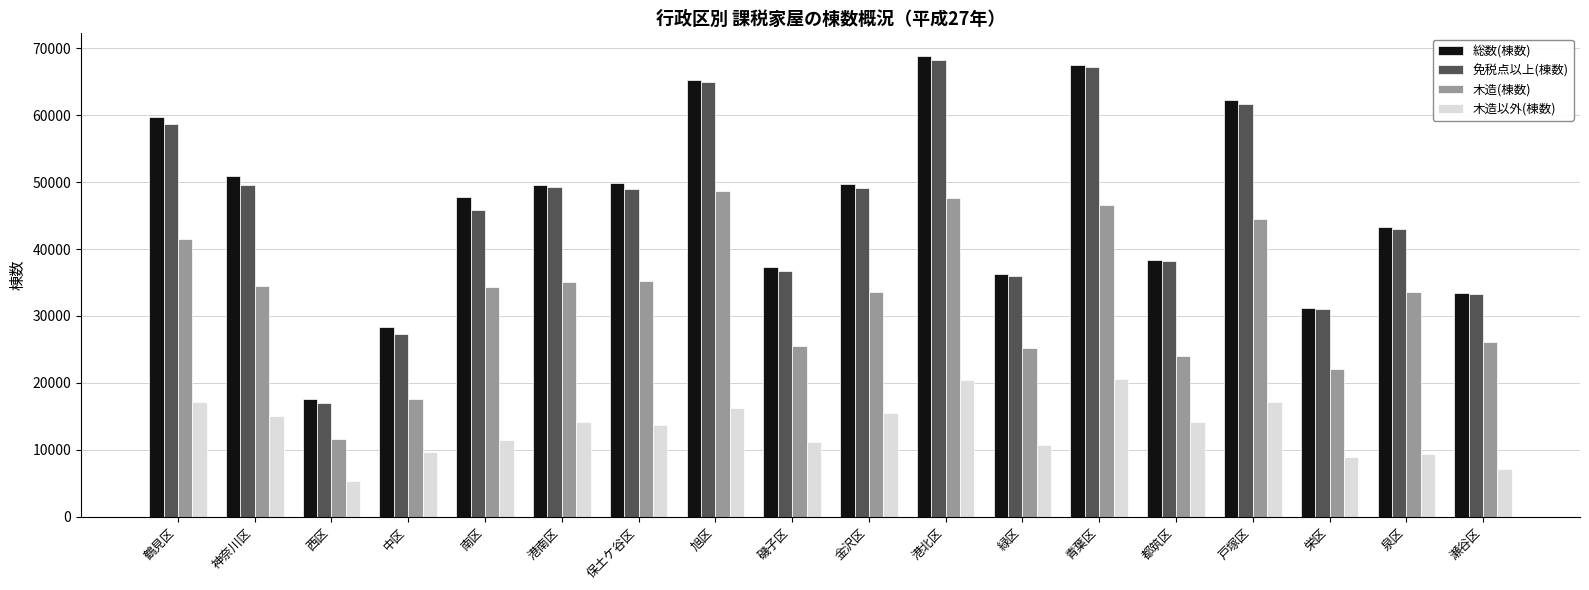

What is the lowest value of the 木造以外(棟数) series?

5409